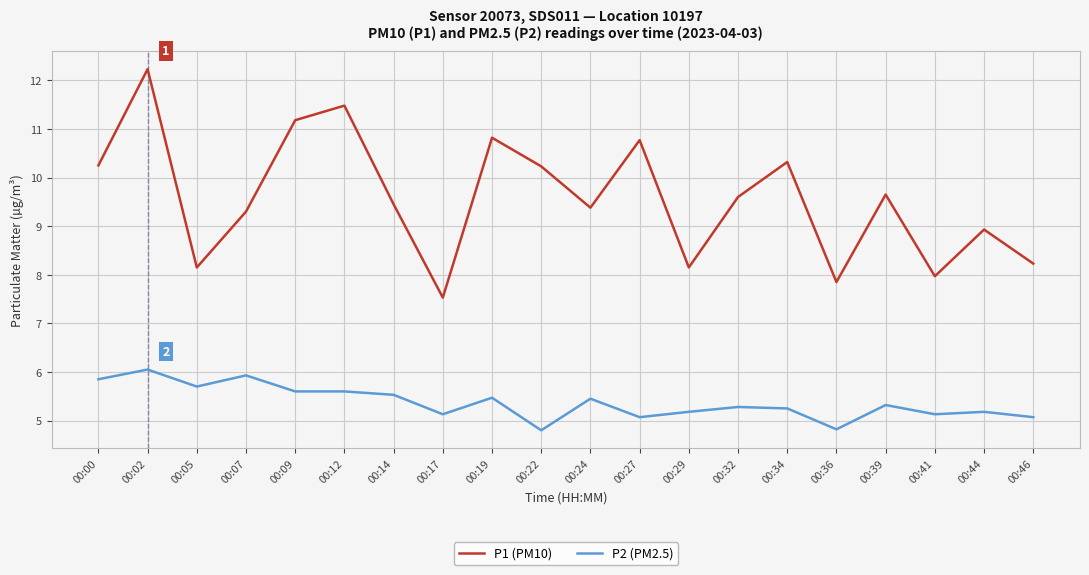

True or false: P1 (PM10) and P2 (PM2.5) intersect in this chart.

False